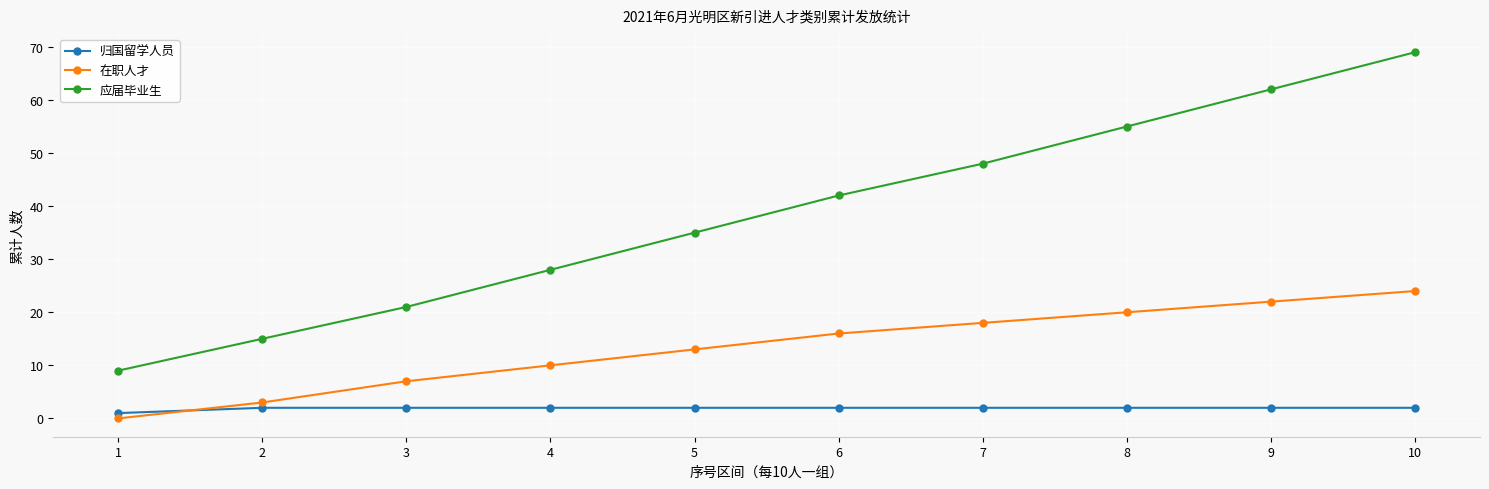

True or false: 归国留学人员 and 应届毕业生 intersect in this chart.

False